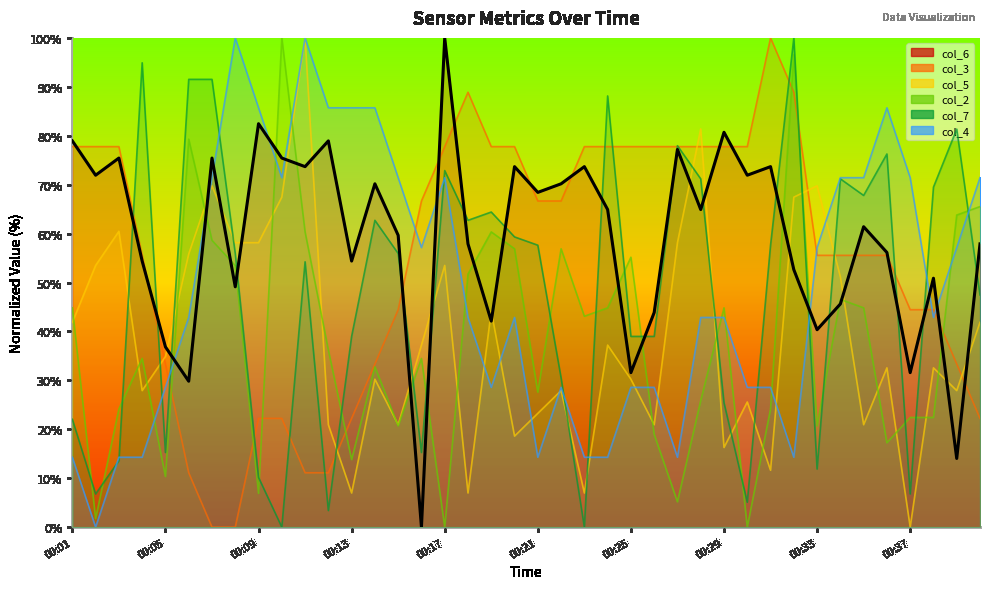

What are all the series names shown in the legend?

col_6, col_3, col_5, col_2, col_7, col_4